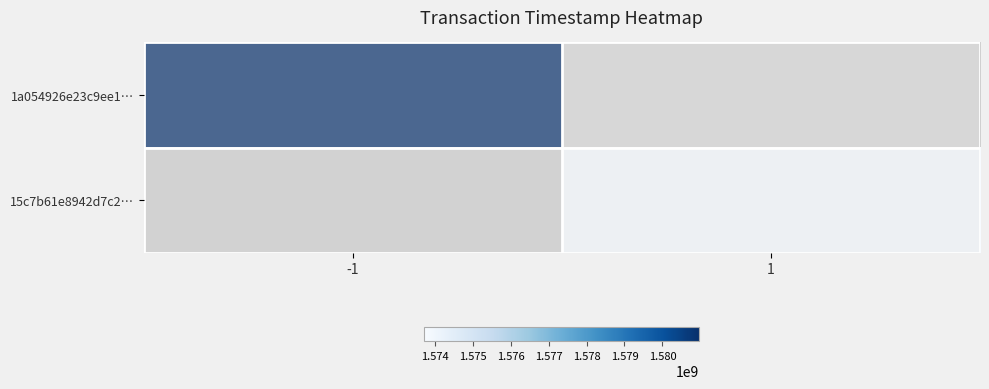

The 1a054926e23c9ee1… series shows 1580972200.0 at -1. True or false?

True